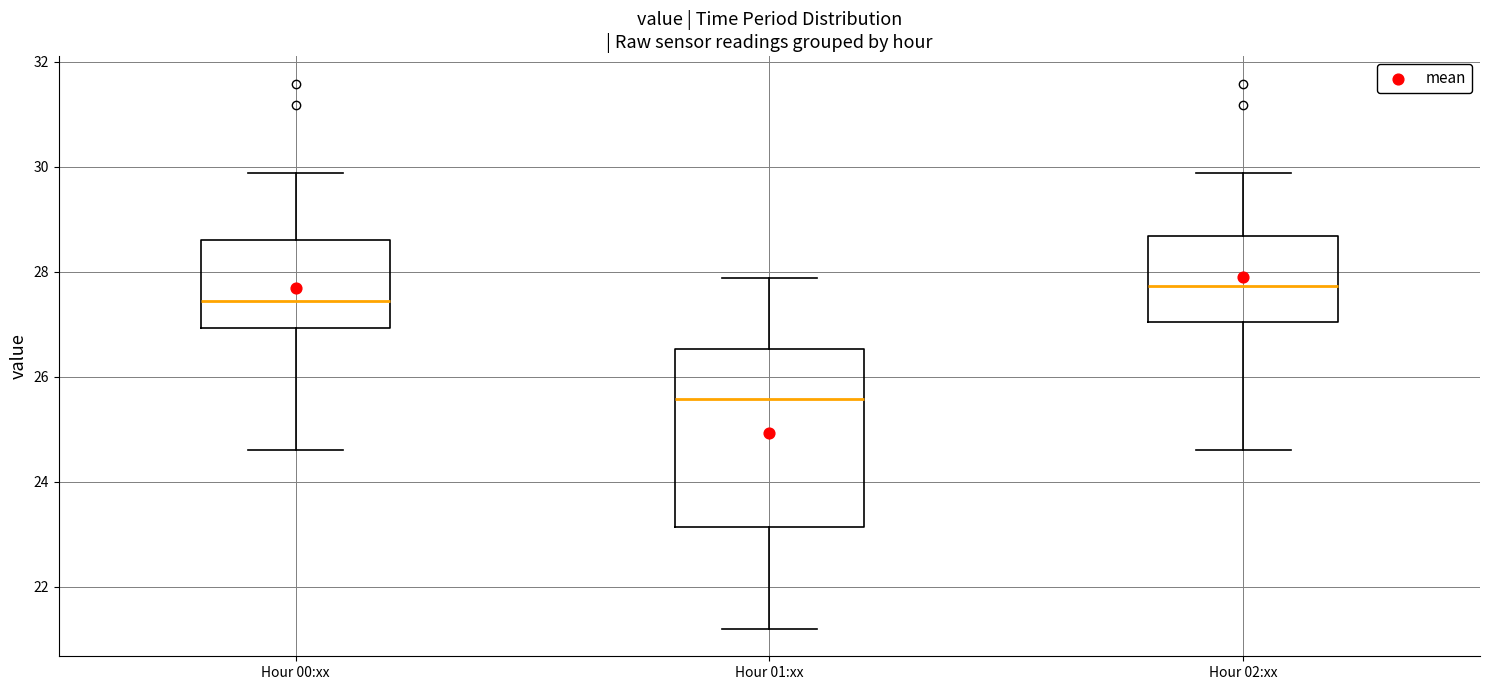

Which box's median line is the lowest?

Hour 01:xx